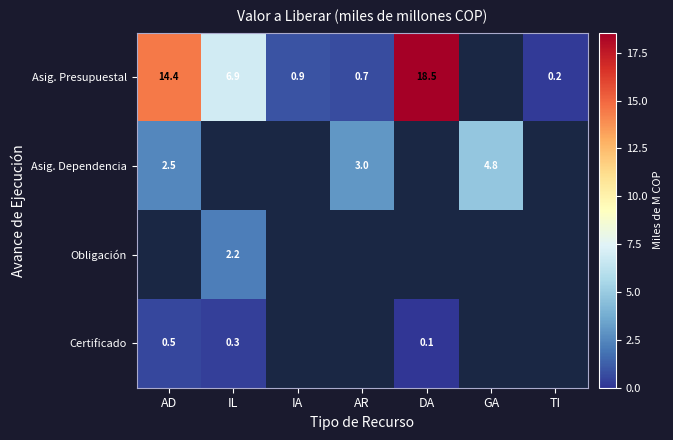

Between TI and GA, which is larger?

TI